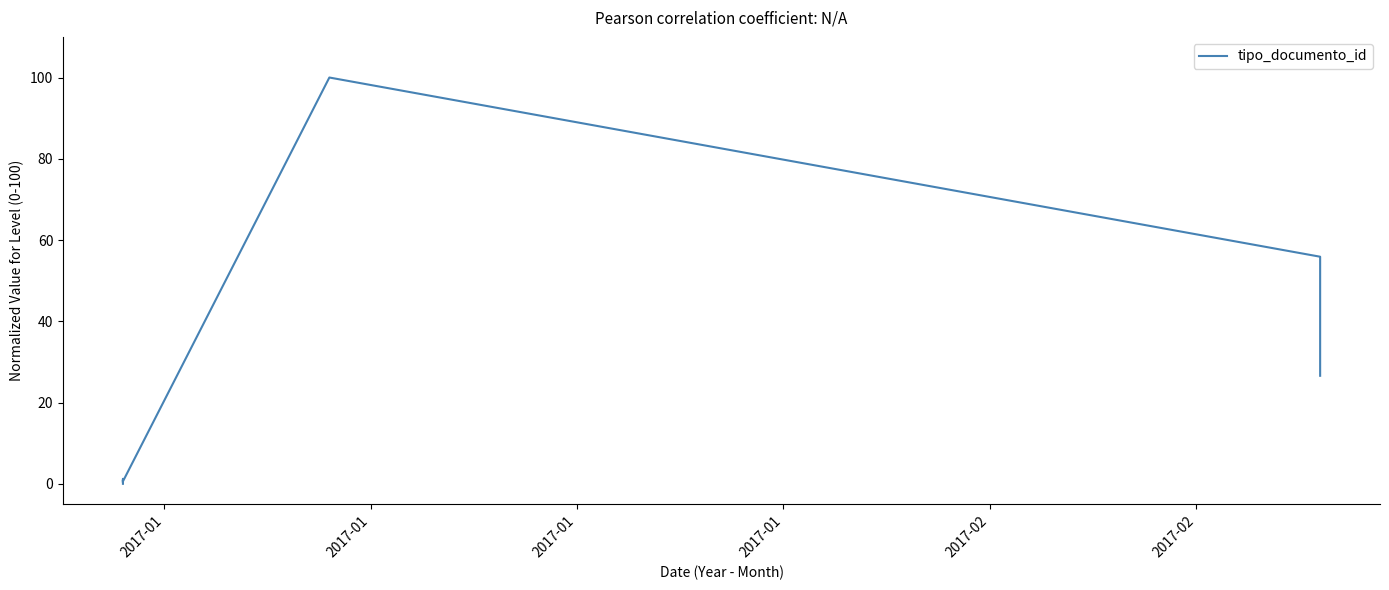

What is the average value?

23.2